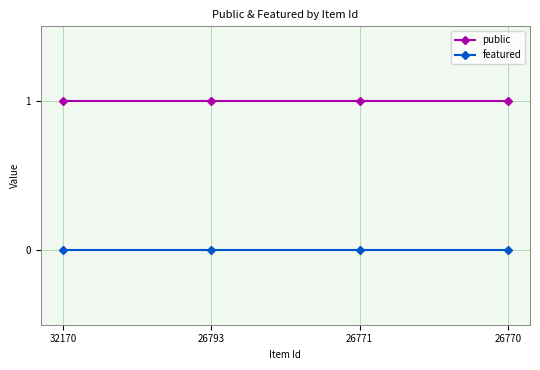

At how many categories does at least one series exceed 0?

4